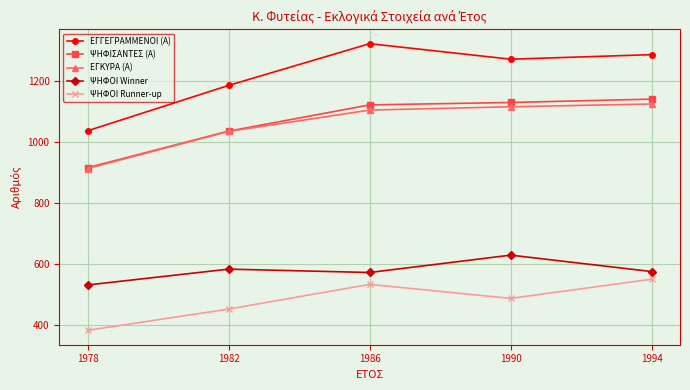

The ΕΓΓΕΓΡΑΜΜΕΝΟΙ (Α) series shows 1272 at 1990. True or false?

True